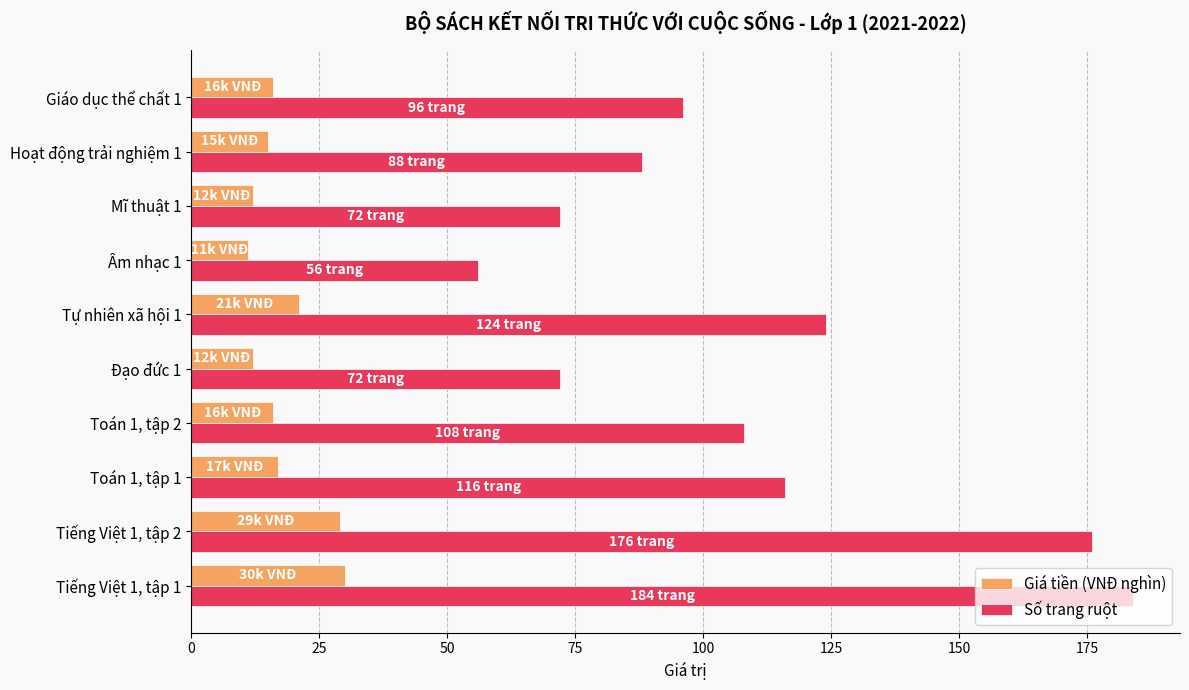

At Tự nhiên xã hội 1, list the series in order from largest to smallest.

Số trang ruột, Giá tiền (VNĐ nghìn)